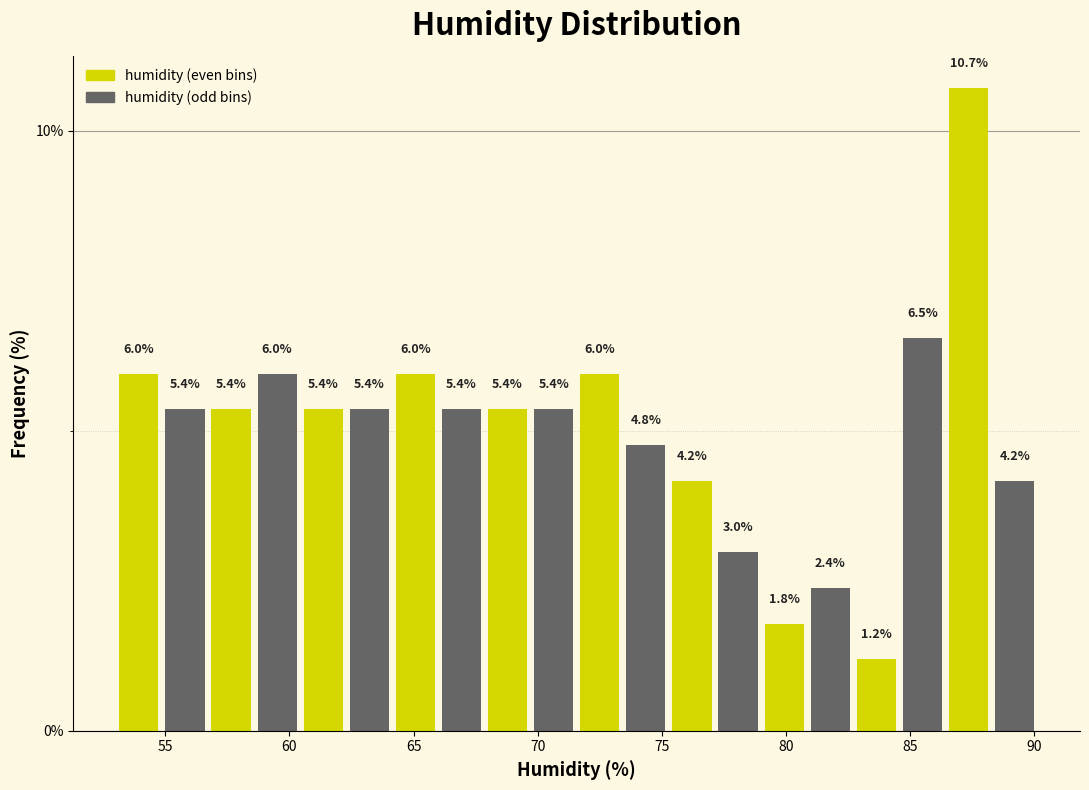

Around what value on the x-axis is the tallest bar? Give the approximate position of its centre, as read against the axis.

87.5